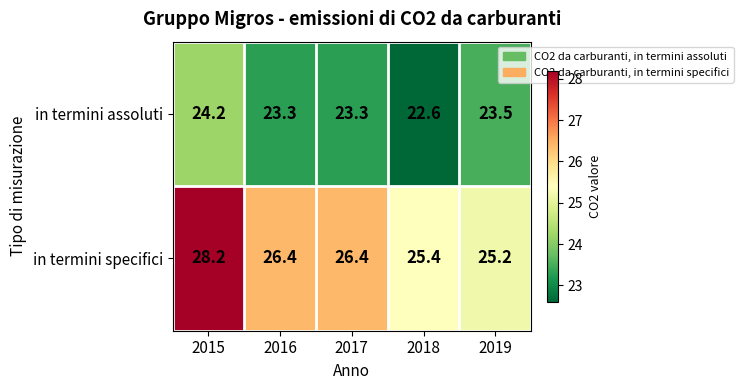

What is the sum of the in termini specifici values at 2019 and 2016?

51.6